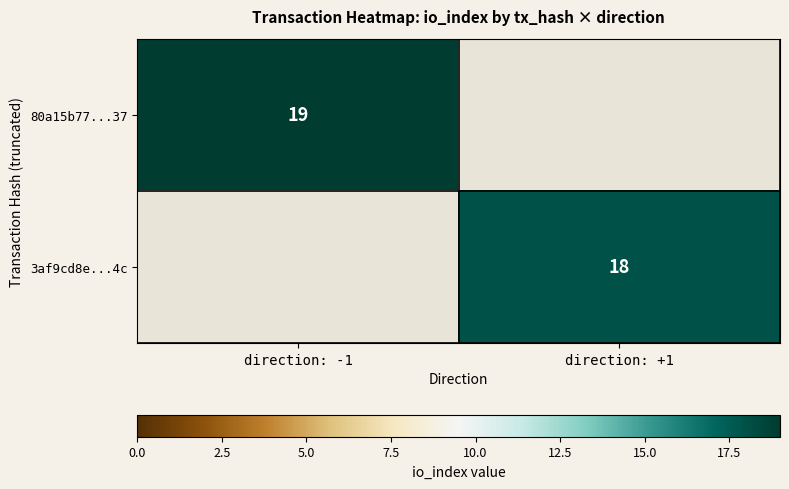

The value of 80a15b77...37 at direction: -1 is 19. True or false?

True